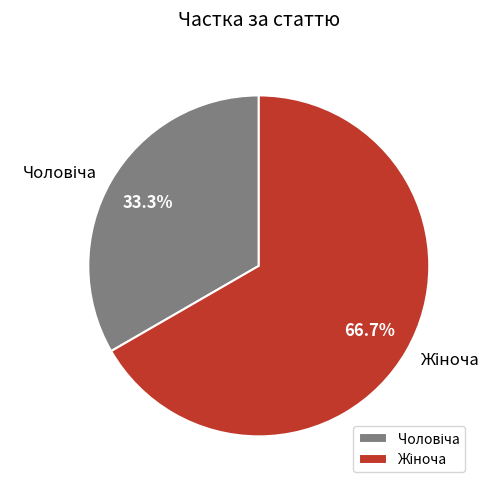

How many segments does this pie chart have?

2